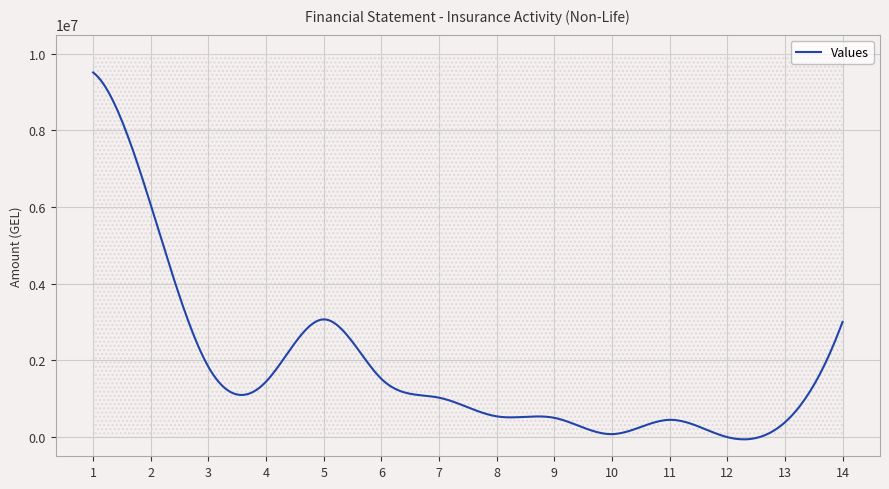

What is the change in value from 3 to 14?

+1173560.9